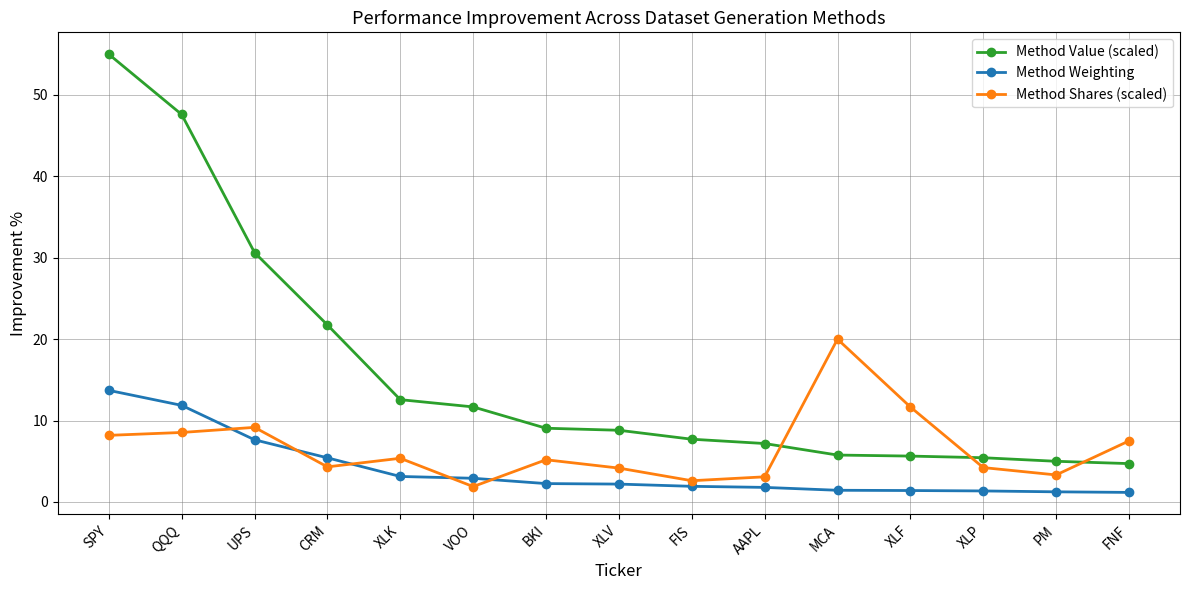

What is the difference between the maximum and minimum values in the Method Value (scaled) series?

50.3